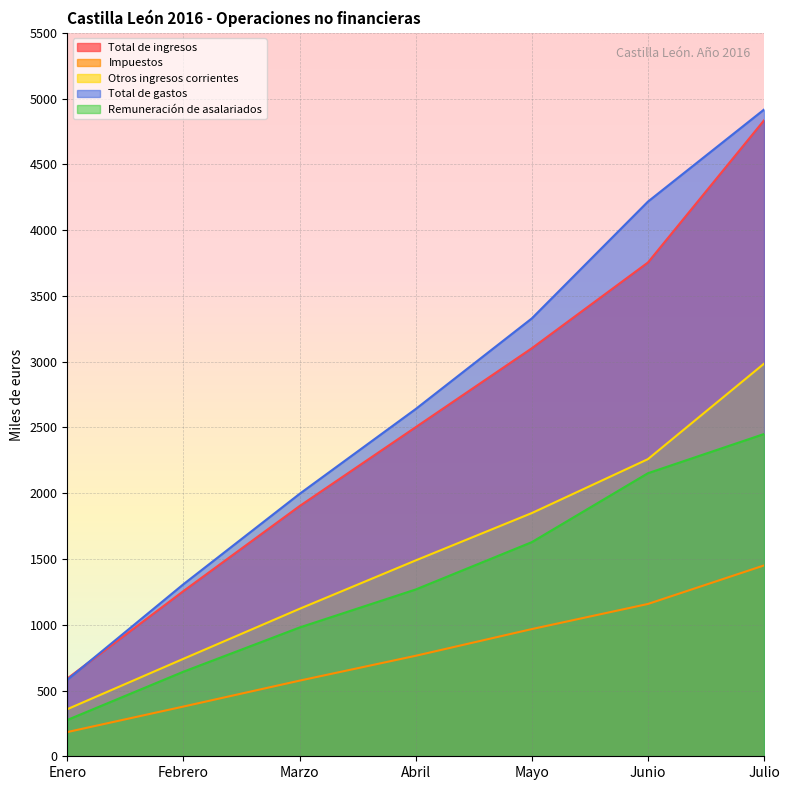

List the series in order of their peak value, highest first.

Total de gastos, Total de ingresos, Otros ingresos corrientes, Remuneración de asalariados, Impuestos